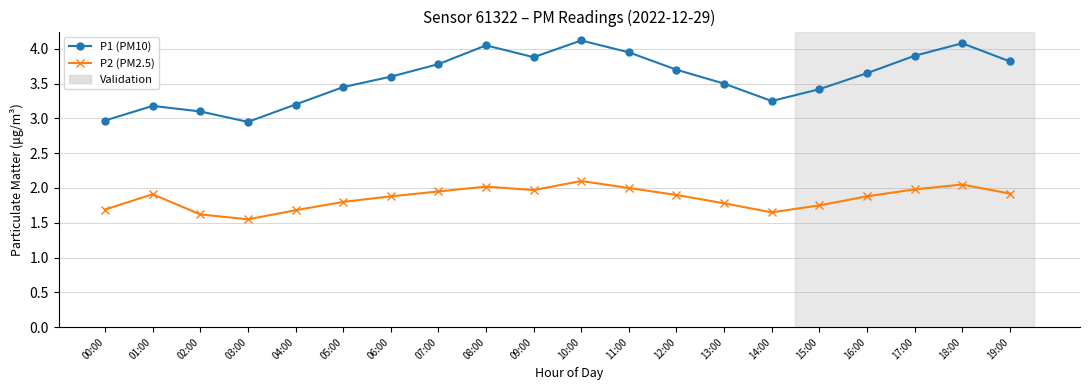

Which series changed the most between 03:00 and 17:00?

P1 (PM10)